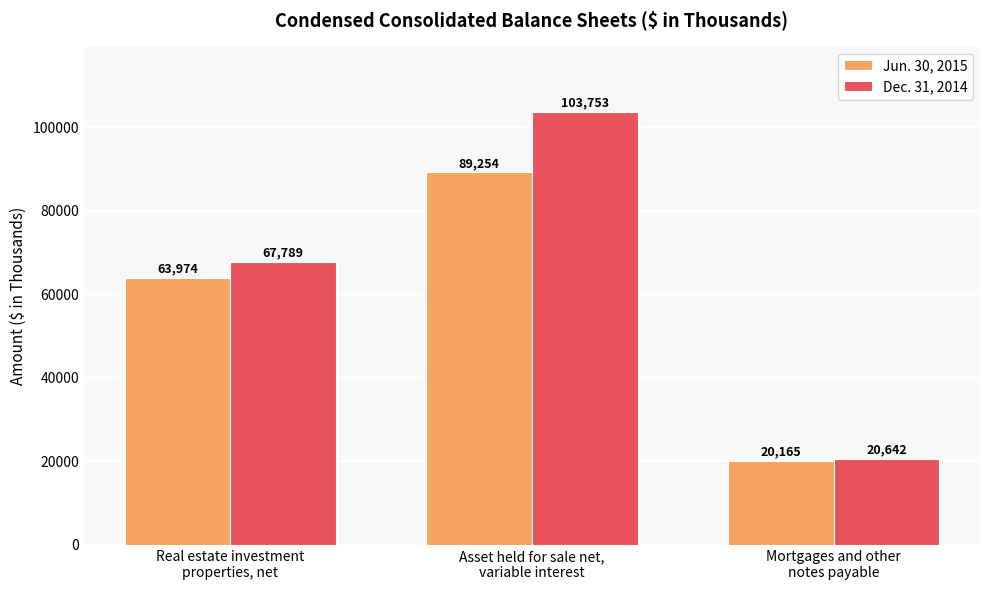

Reading right to left, what are all the values shown in this chart?

Jun. 30, 2015: Mortgages and other
notes payable=20165	Asset held for sale net,
variable interest=89254	Real estate investment
properties, net=63974
Dec. 31, 2014: Mortgages and other
notes payable=20642	Asset held for sale net,
variable interest=103753	Real estate investment
properties, net=67789